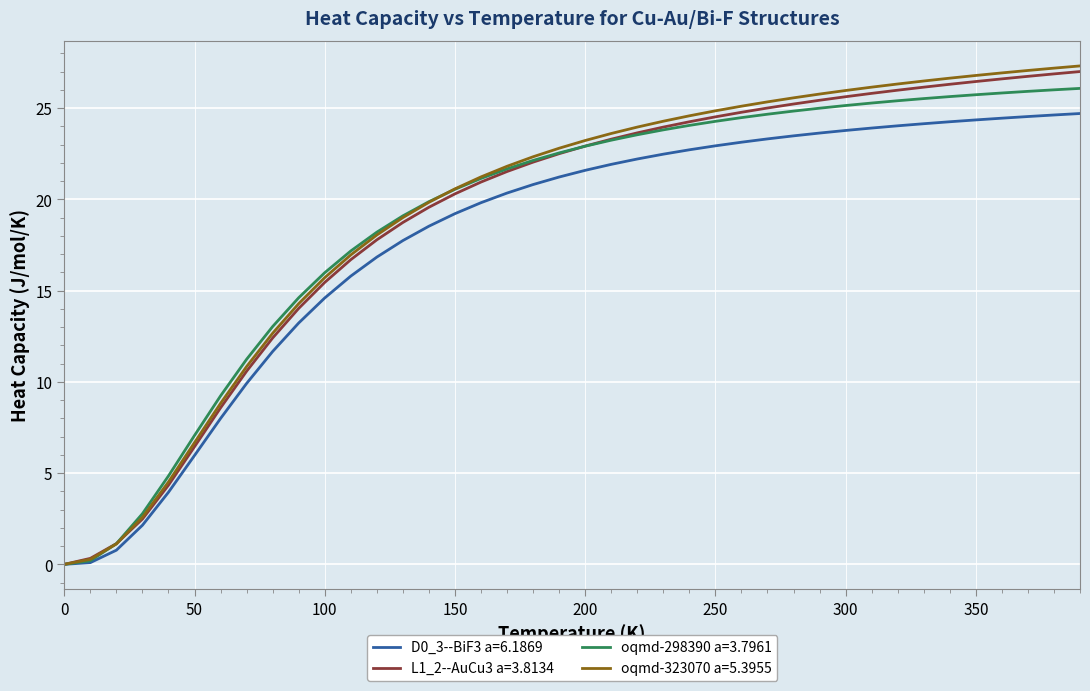

What is the maximum value for D0_3--BiF3 a=6.1869?

24.7